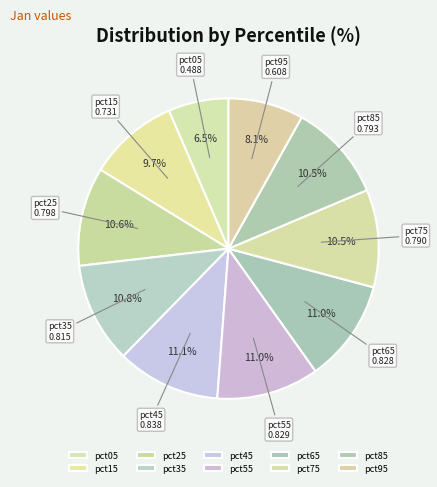

To the nearest percent, what is the difference between the largest and smallest slice percentages?

5%